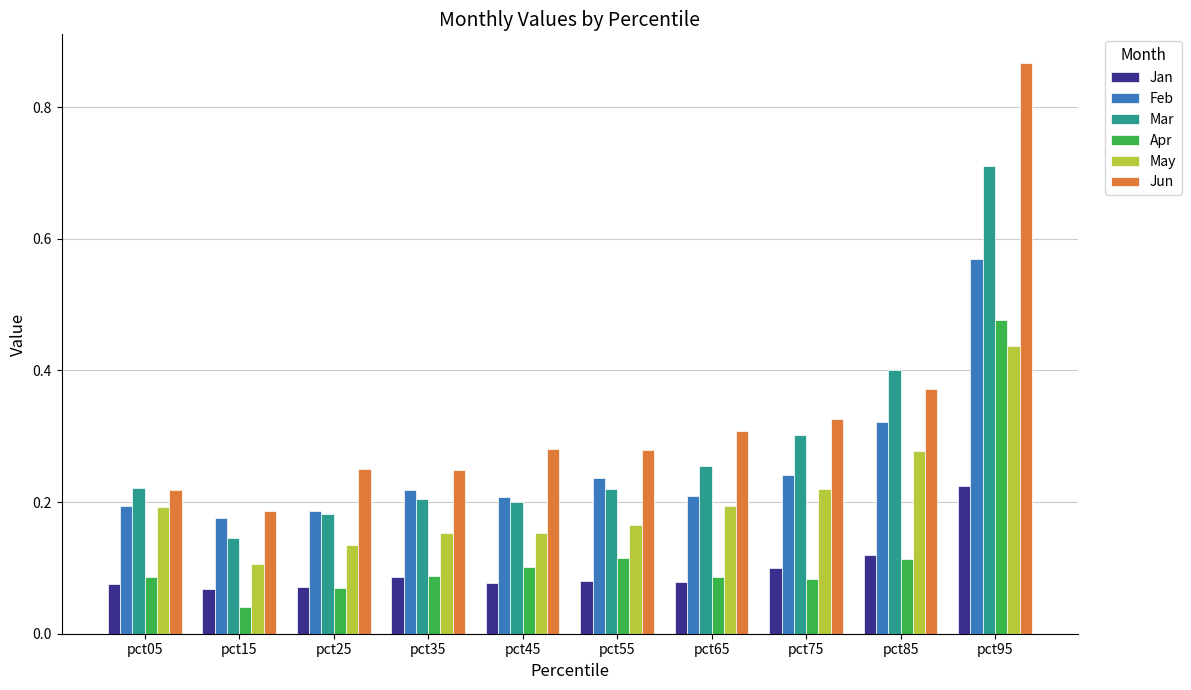

Where is Feb nearest to the value 0?

pct15